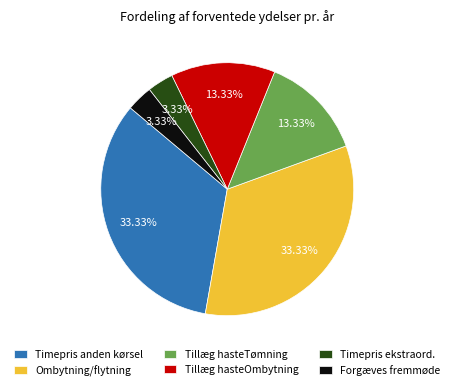

Which has a higher value, Tillæg hasteTømning or Forgæves fremmøde?

Tillæg hasteTømning